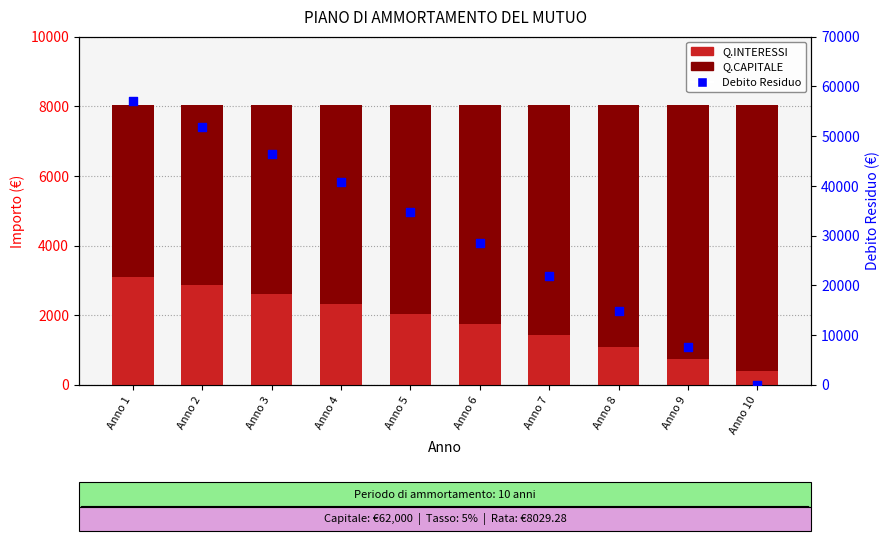

What is the total value across all series at Anno 5?

42791.9